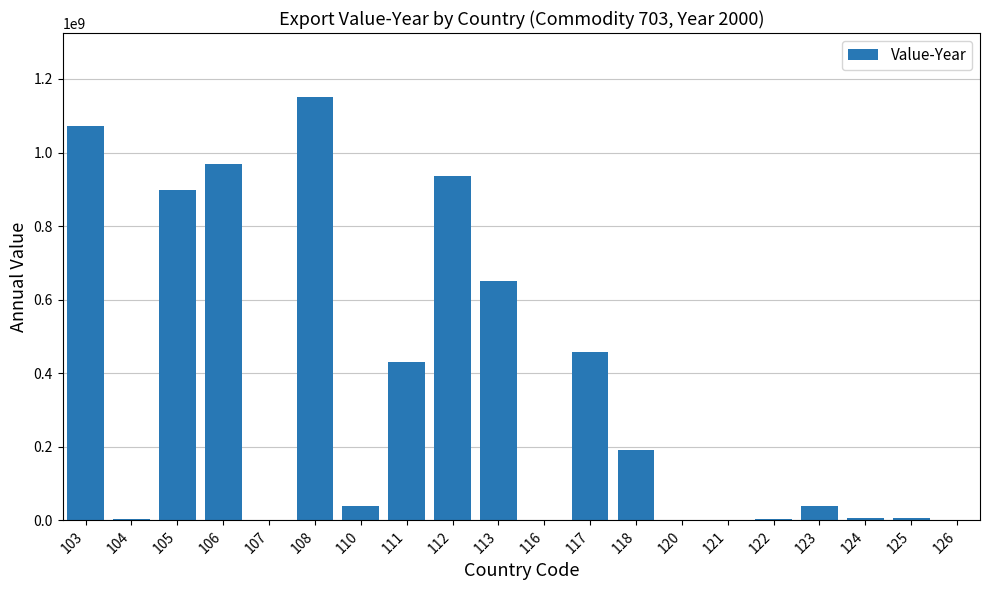

Approximately how many times larger is the value at 108 compared to 106?

1.2